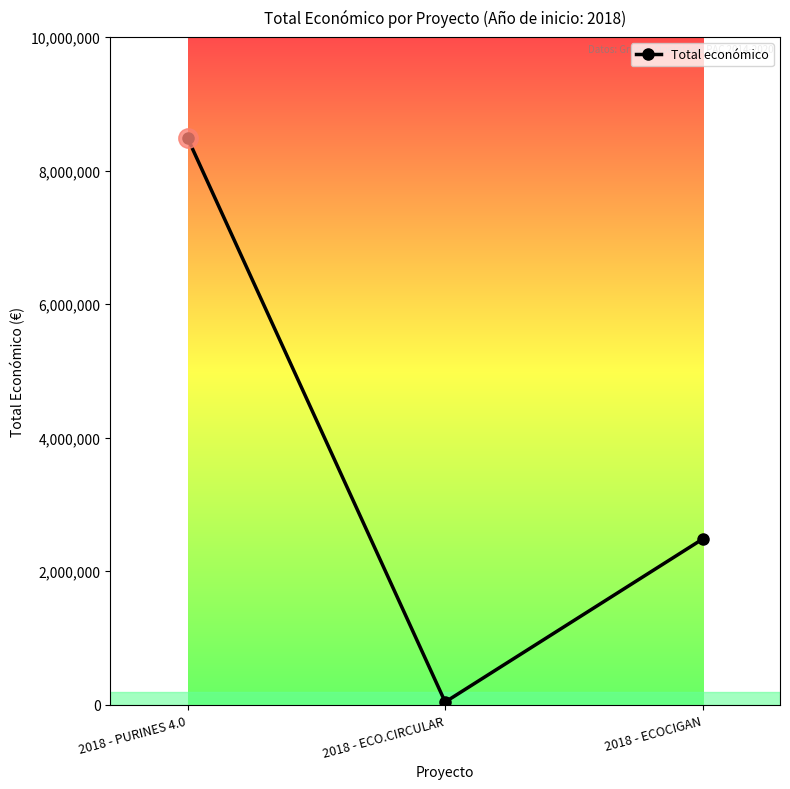

What is the greatest value displayed?

8484999